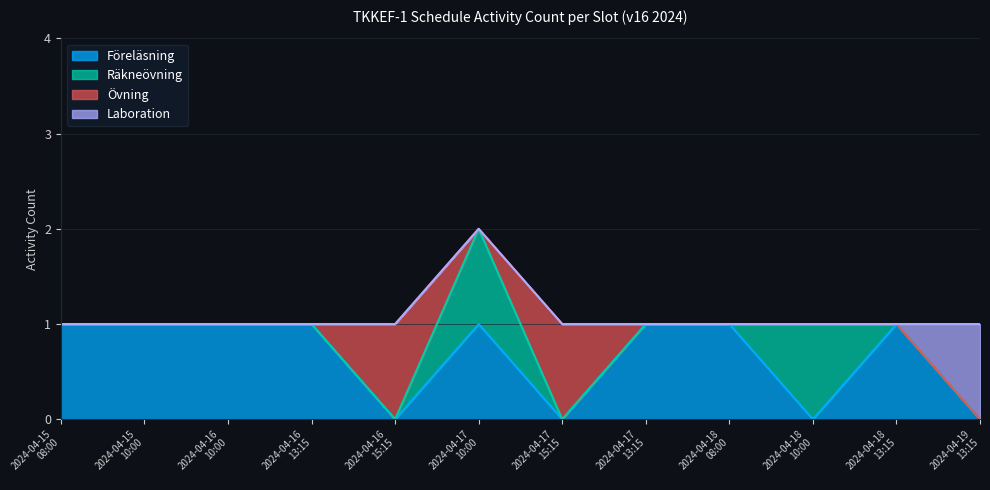

What is the label of the 11th point from the left?

2024-04-18 13:15